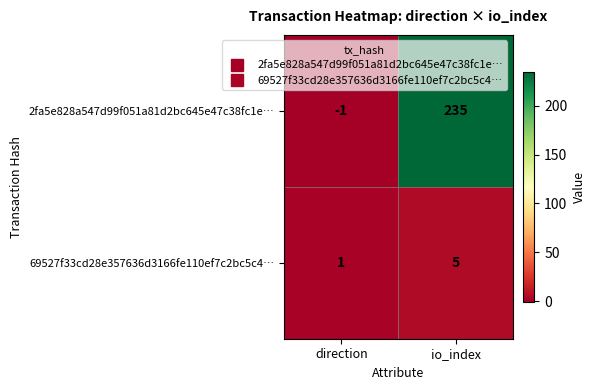

What is the sum of all 2fa5e828a547d99f051a81d2bc645e47c38fc1e… values?

234